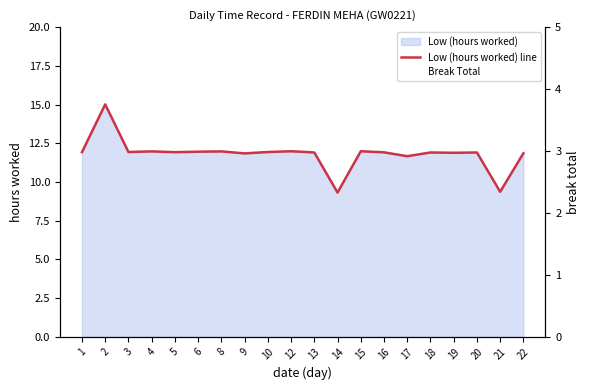

Which has a higher value, 21 or 19?

19